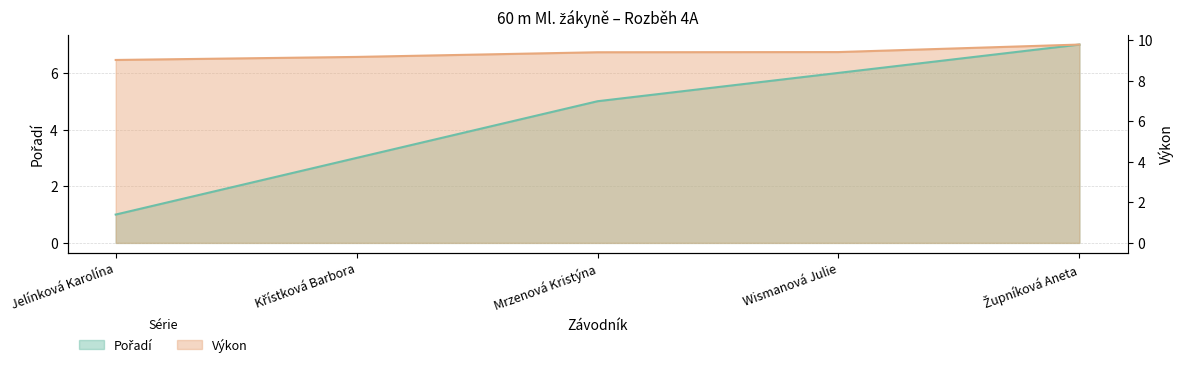

Is it true that Pořadí equals 7.0 at Župníková Aneta?

True